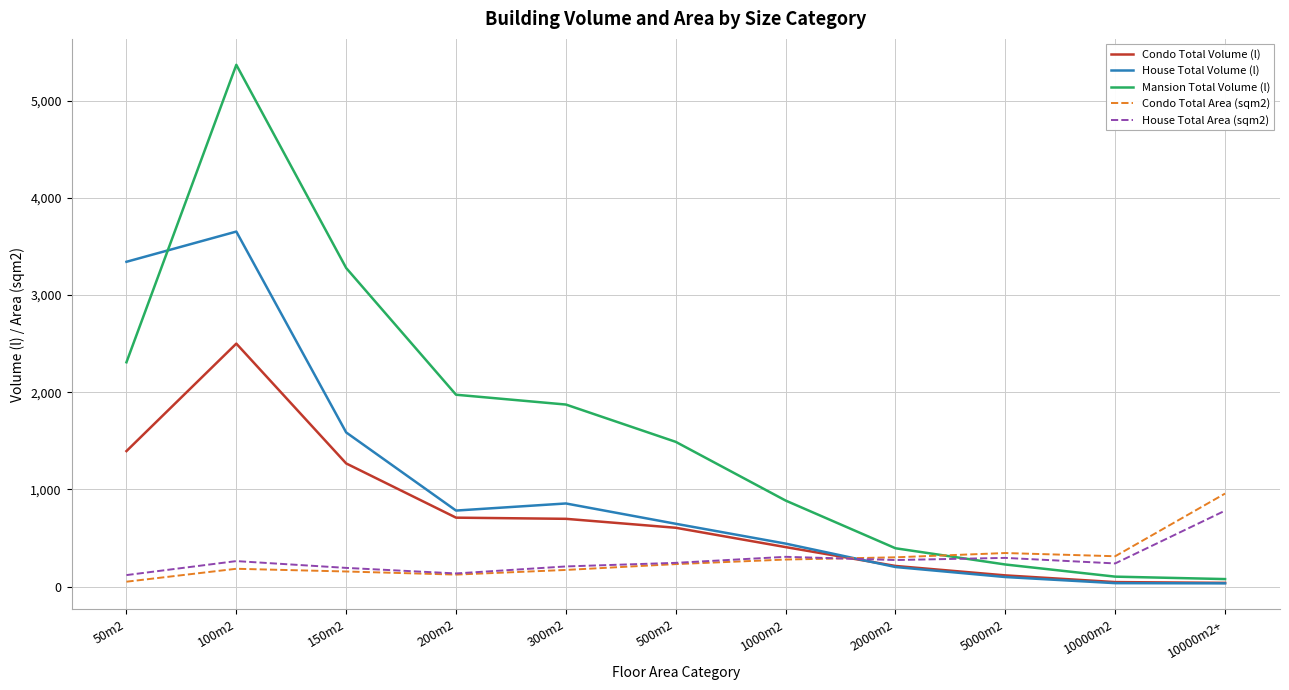

At which category does the chart reach its peak across all series?

100m2